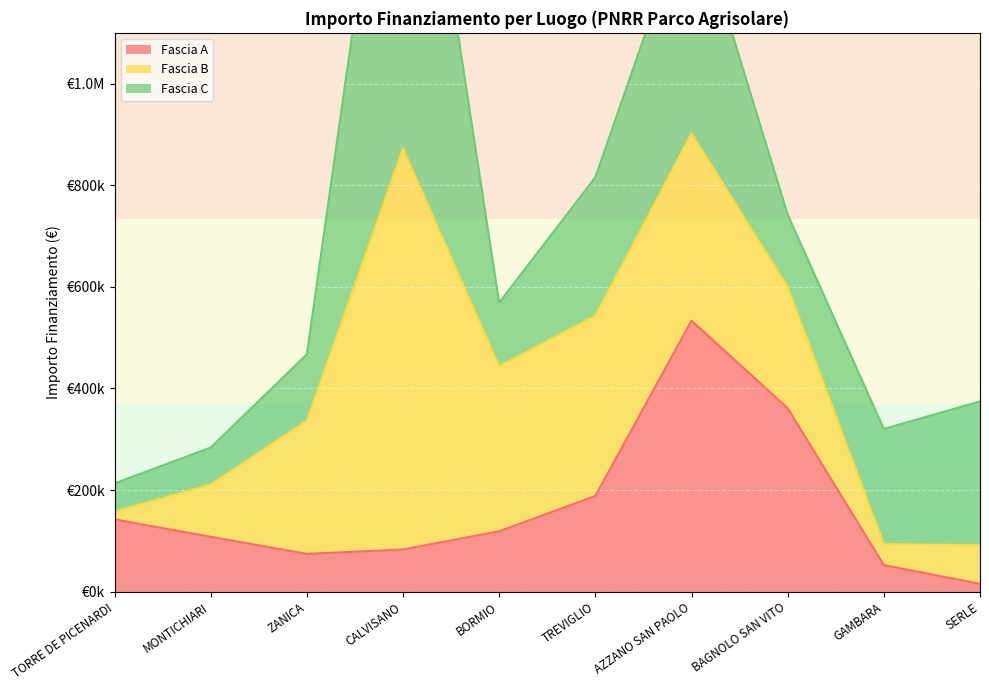

What is the label of the 4th point from the right?

AZZANO SAN PAOLO